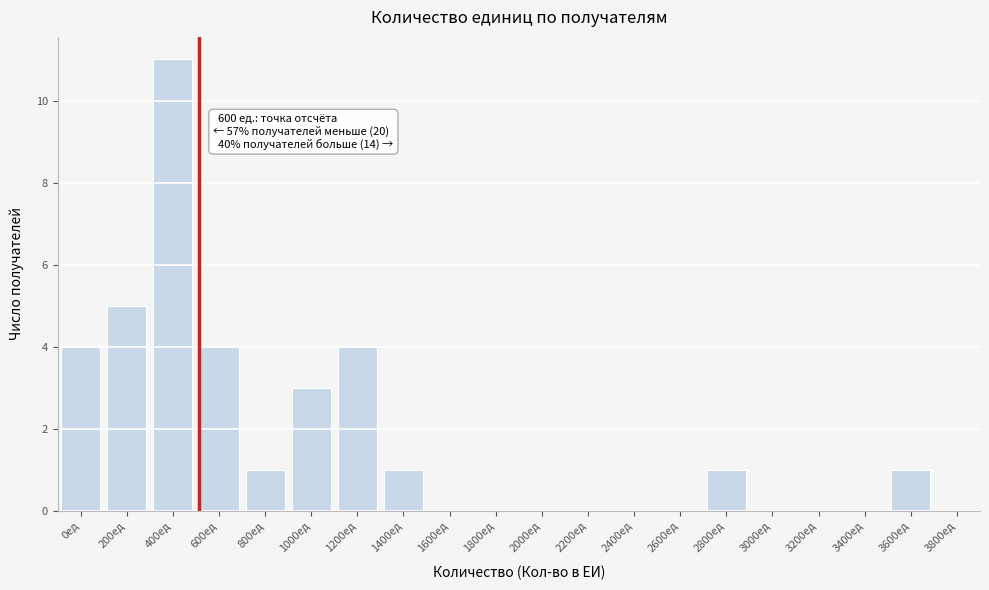

Reading right to left, what are all the values shown in this chart?

3800ед=0	3600ед=1	3400ед=0	3200ед=0	3000ед=0	2800ед=1	2600ед=0	2400ед=0	2200ед=0	2000ед=0	1800ед=0	1600ед=0	1400ед=1	1200ед=4	1000ед=3	800ед=1	600ед=4	400ед=11	200ед=5	0ед=4